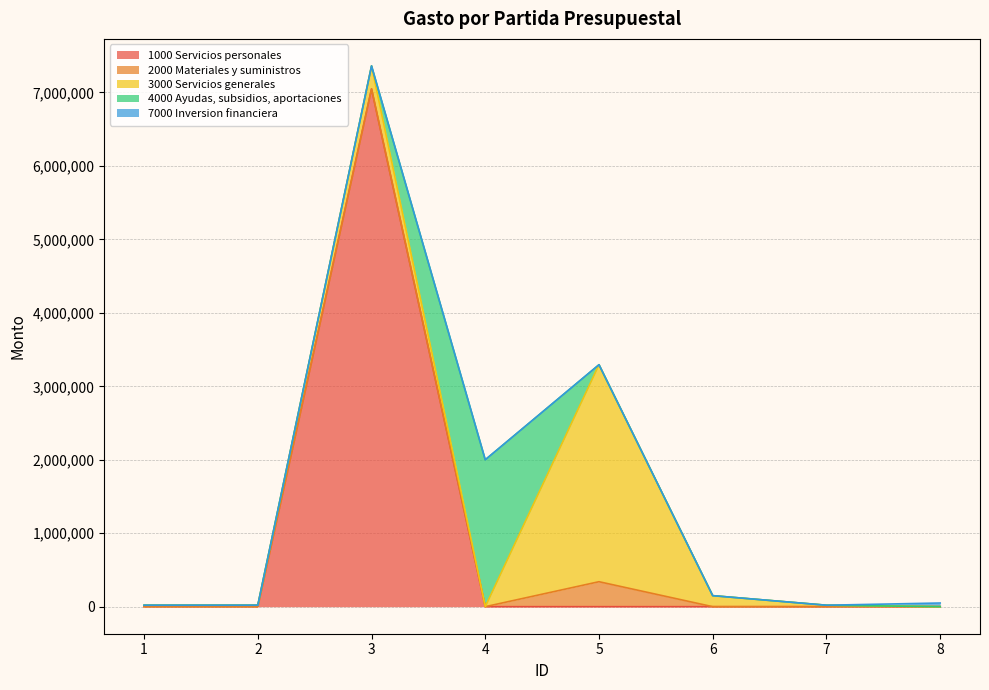

How many lines are shown in the chart?

5